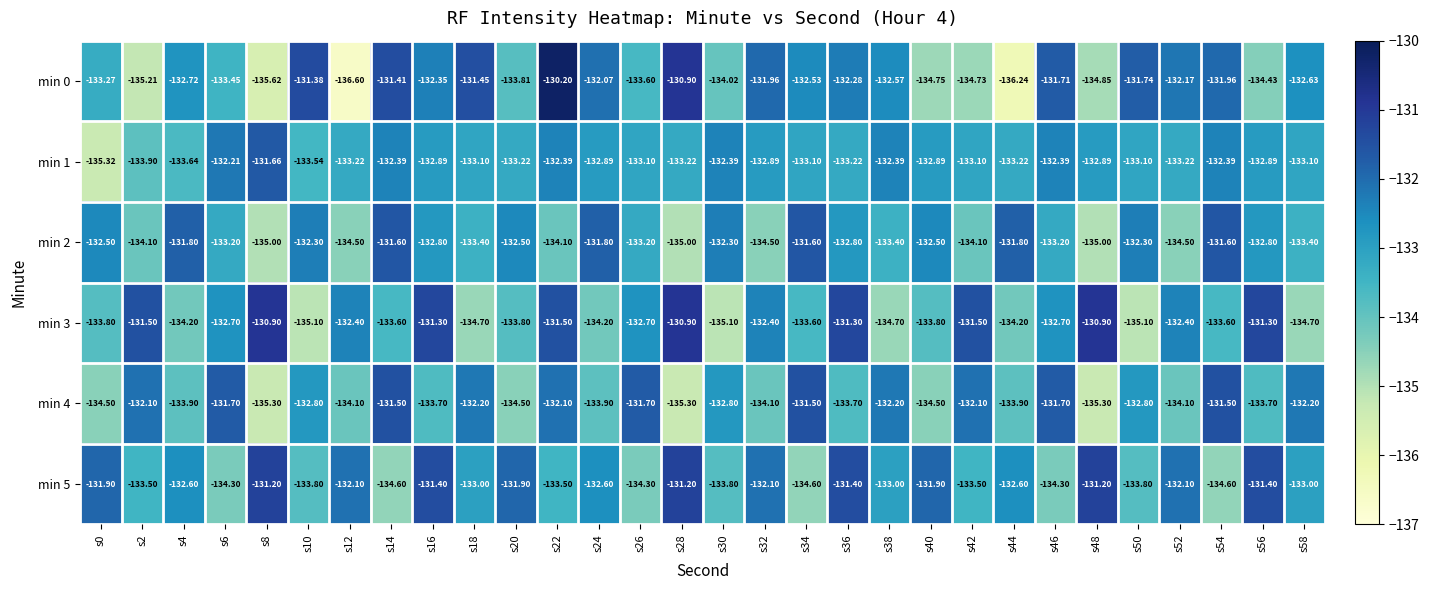

Rank the series at s48 from lowest to highest value.

min 4, min 2, min 0, min 1, min 5, min 3